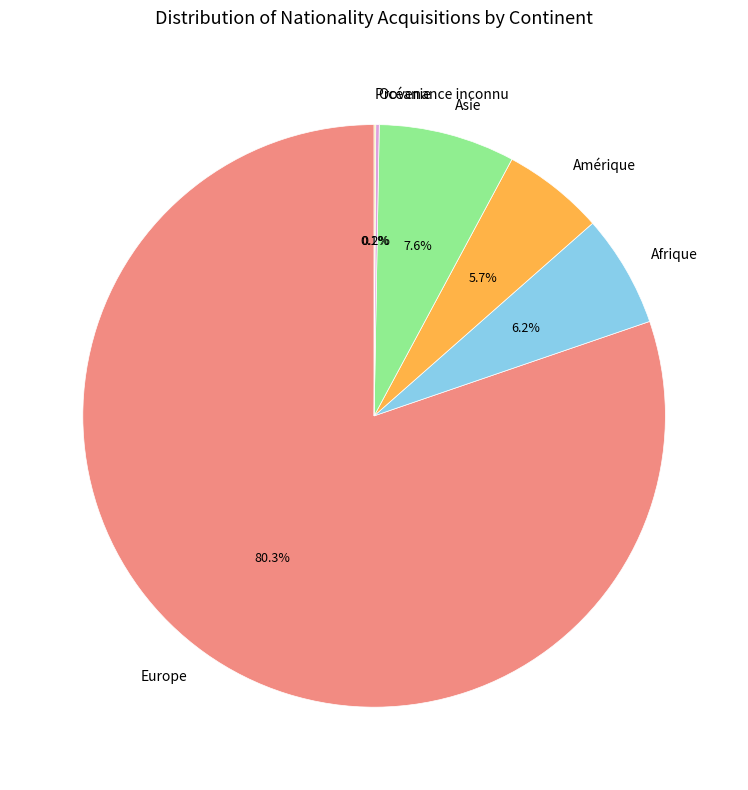

True or false: Afrique accounts for 1% of the total.

False